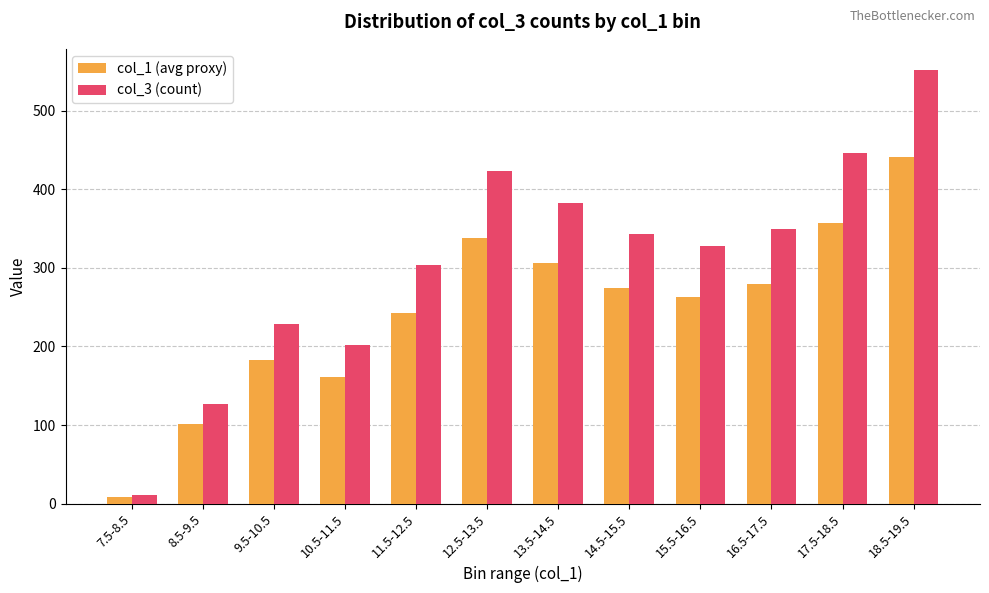

True or false: col_1 (avg proxy) has a value of 463.8 at 16.5-17.5.

False